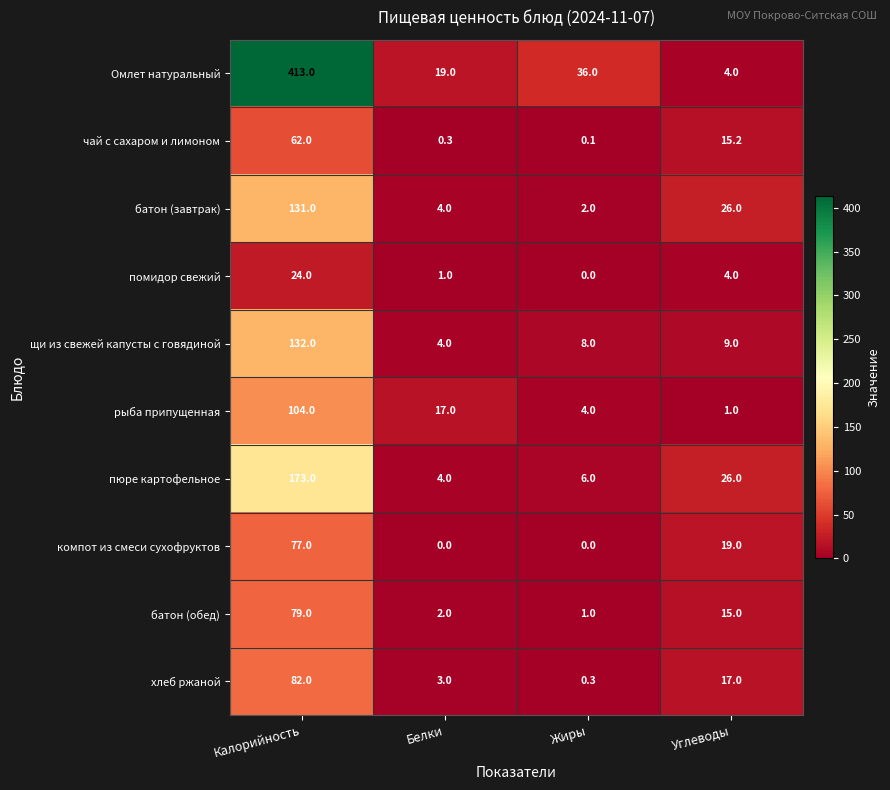

List the series in order of their peak value, highest first.

Омлет натуральный, пюре картофельное, щи из свежей капусты с говядиной, батон (завтрак), рыба припущенная, хлеб ржаной, батон (обед), компот из смеси сухофруктов, чай с сахаром и лимоном, помидор свежий